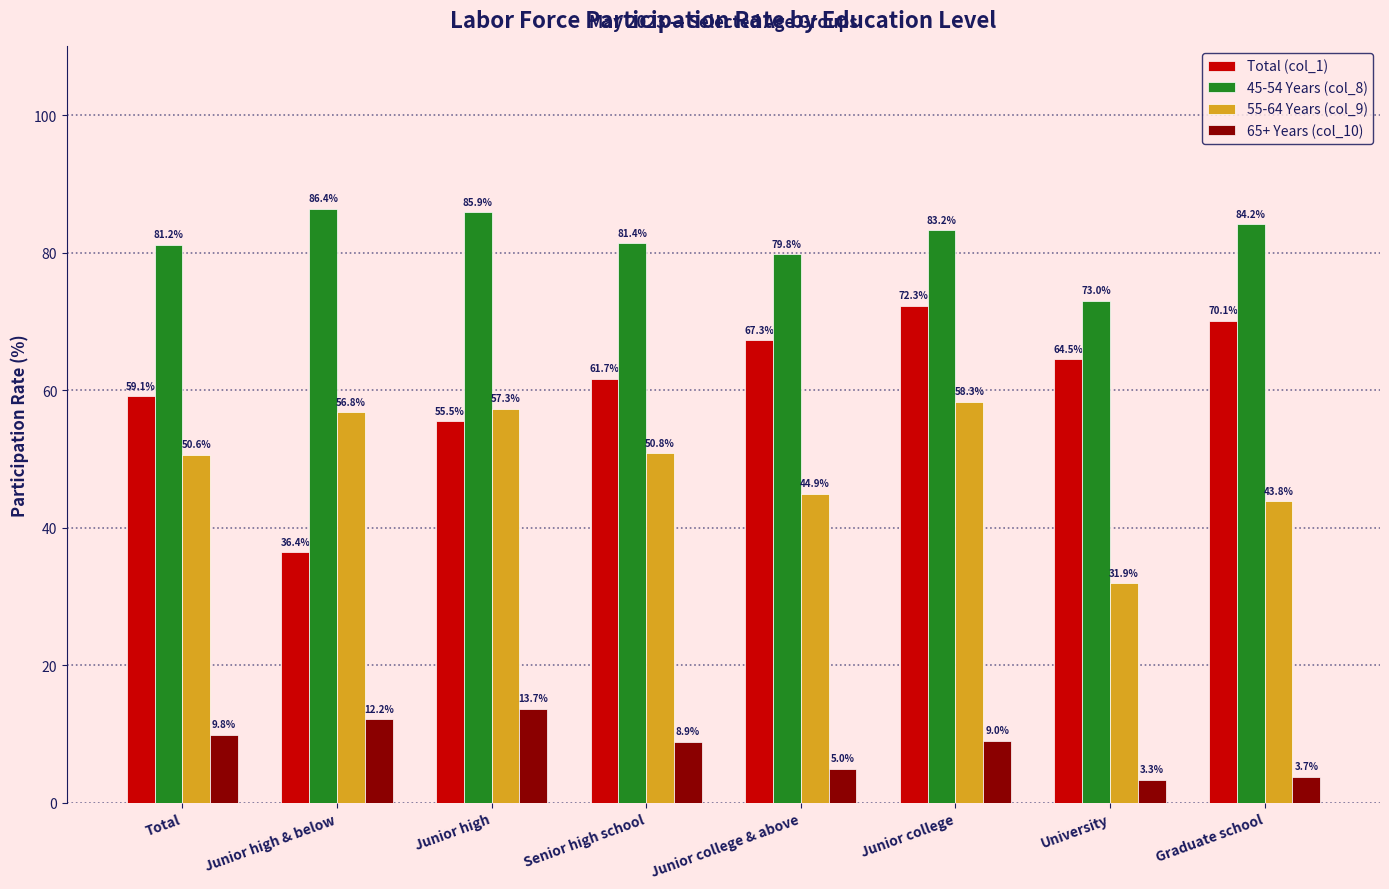

What is the total value across all series at University?

172.8